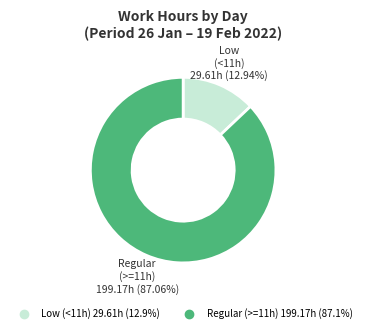

Is there any slice that represents more than half of the pie?

Yes